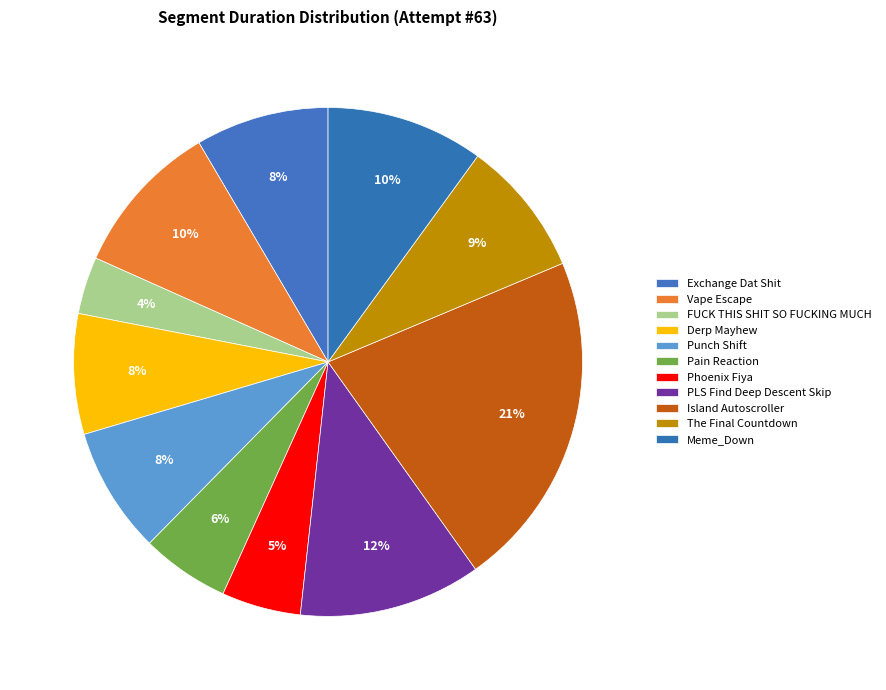

What is the smallest slice in the pie chart?

FUCK THIS SHIT SO FUCKING MUCH